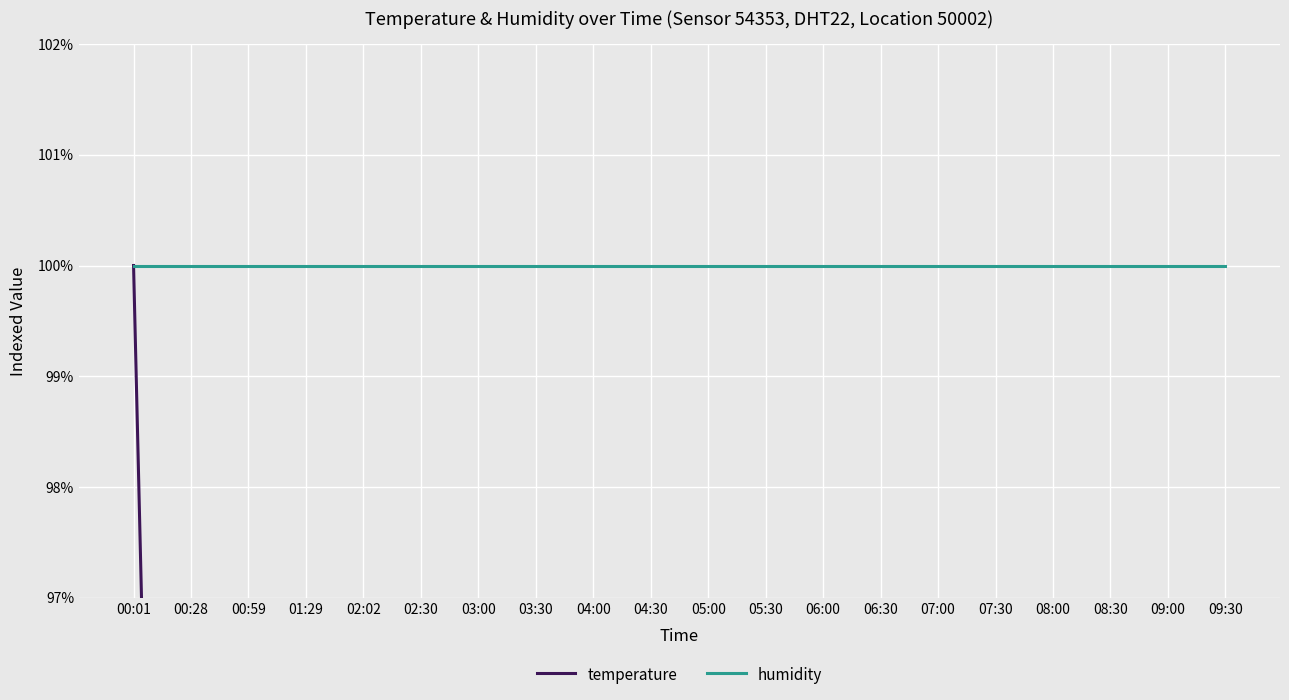

What is the sum of all humidity values?

2000.0